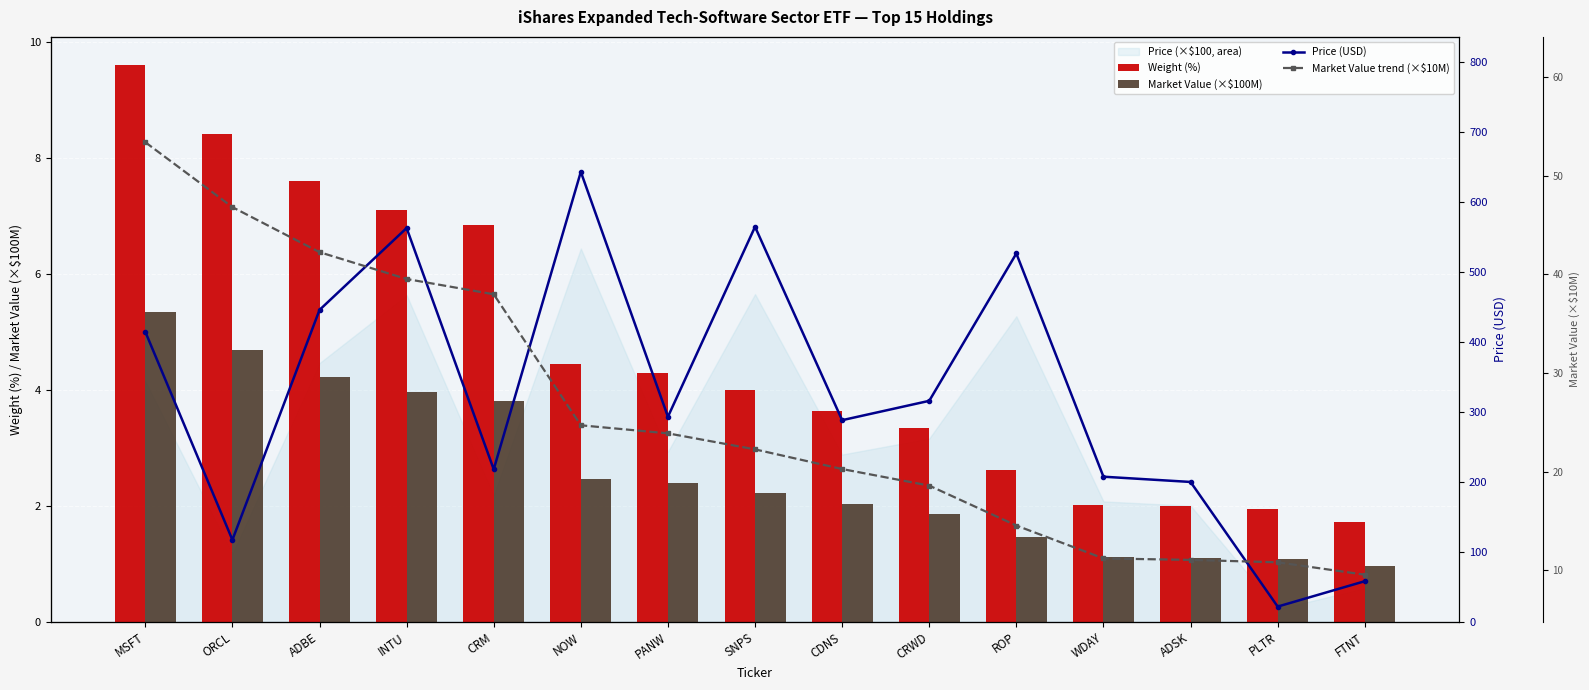

At which label is Price (USD) closest to 332?

CRWD